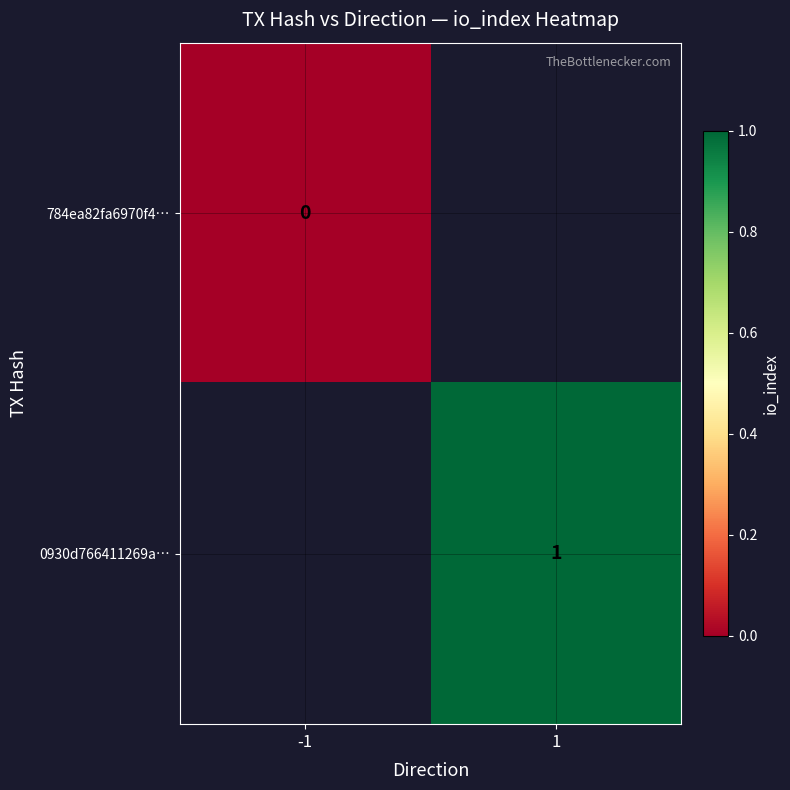

True or false: 0930d766411269a… has a value of 1 at 1.

True